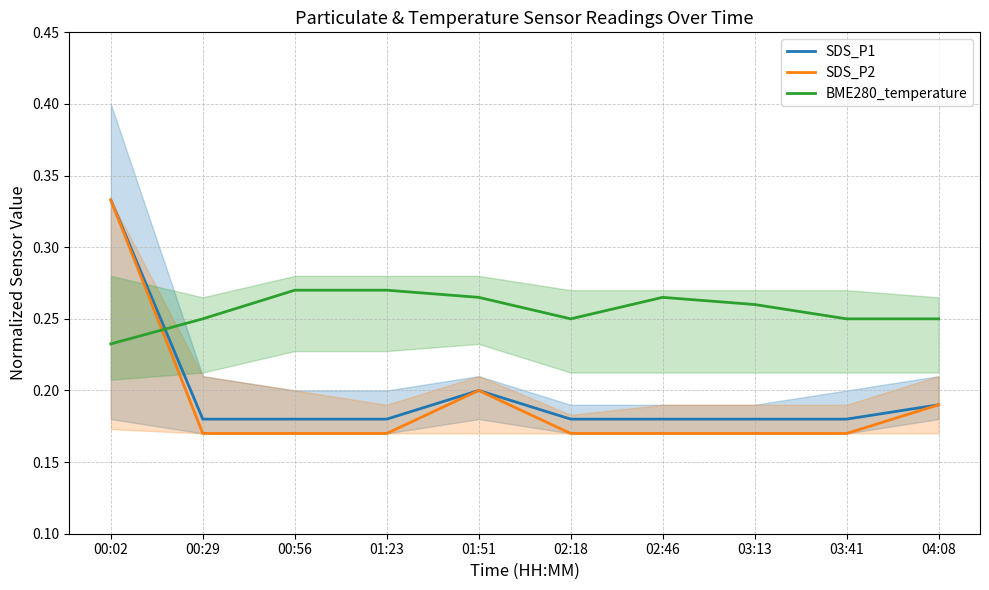

How many intersections are there between BME280_temperature and SDS_P2?

1